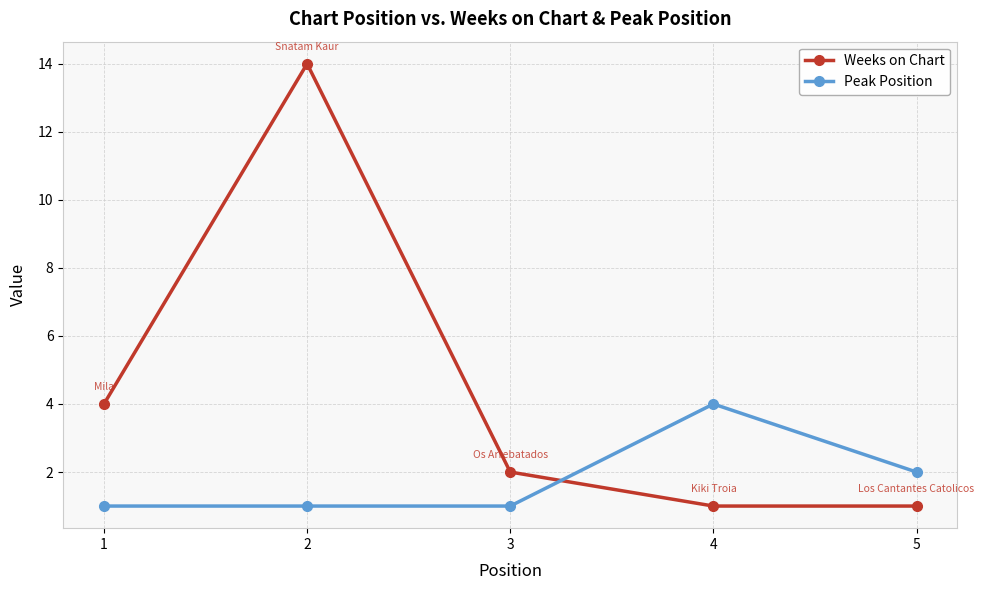

Count the Peak Position values in the range 1 to 2.

4